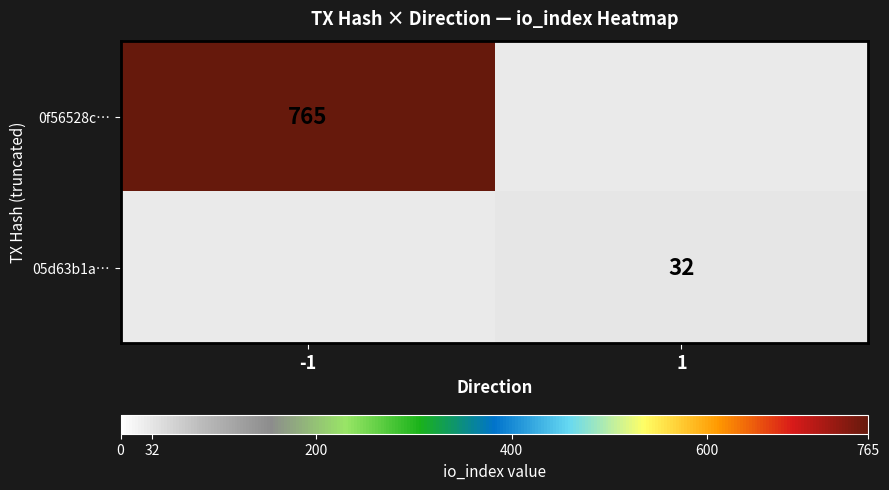

The value of 0f56528c… at -1 is 1107. True or false?

False